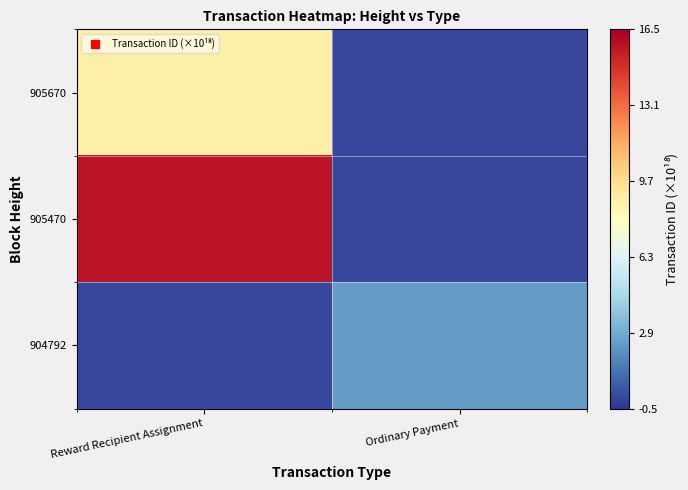

Which series changed the most between Reward Recipient Assignment and Ordinary Payment?

905470